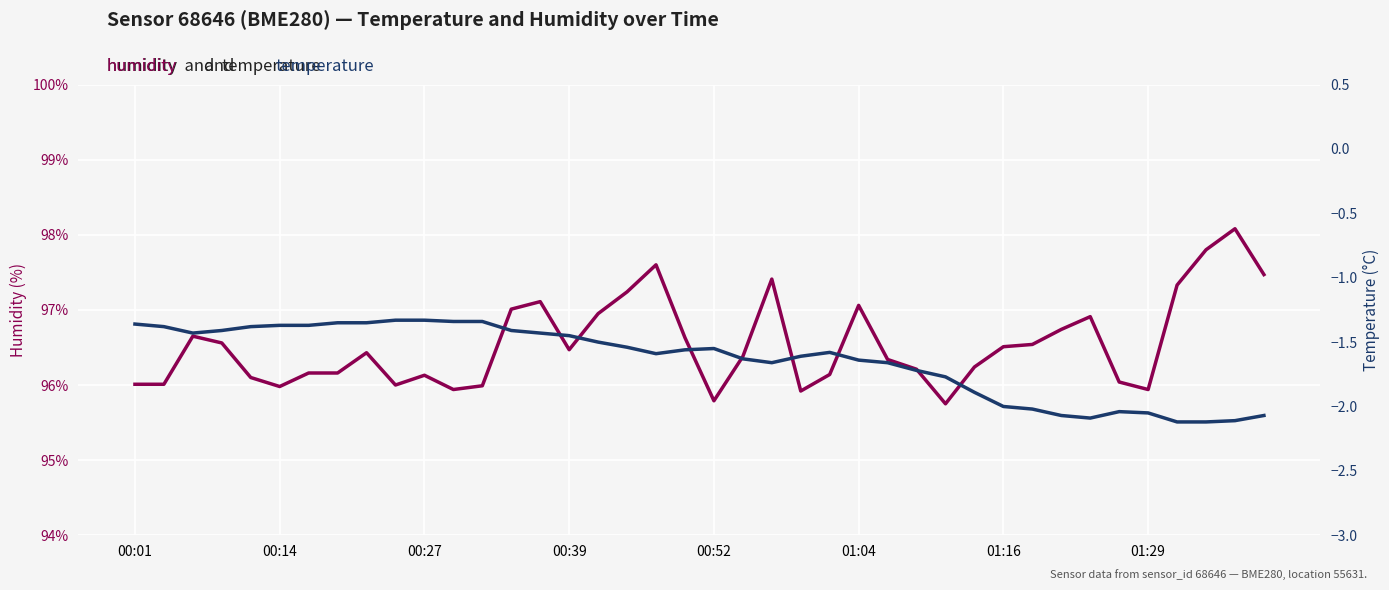

True or false: temperature and humidity intersect in this chart.

False